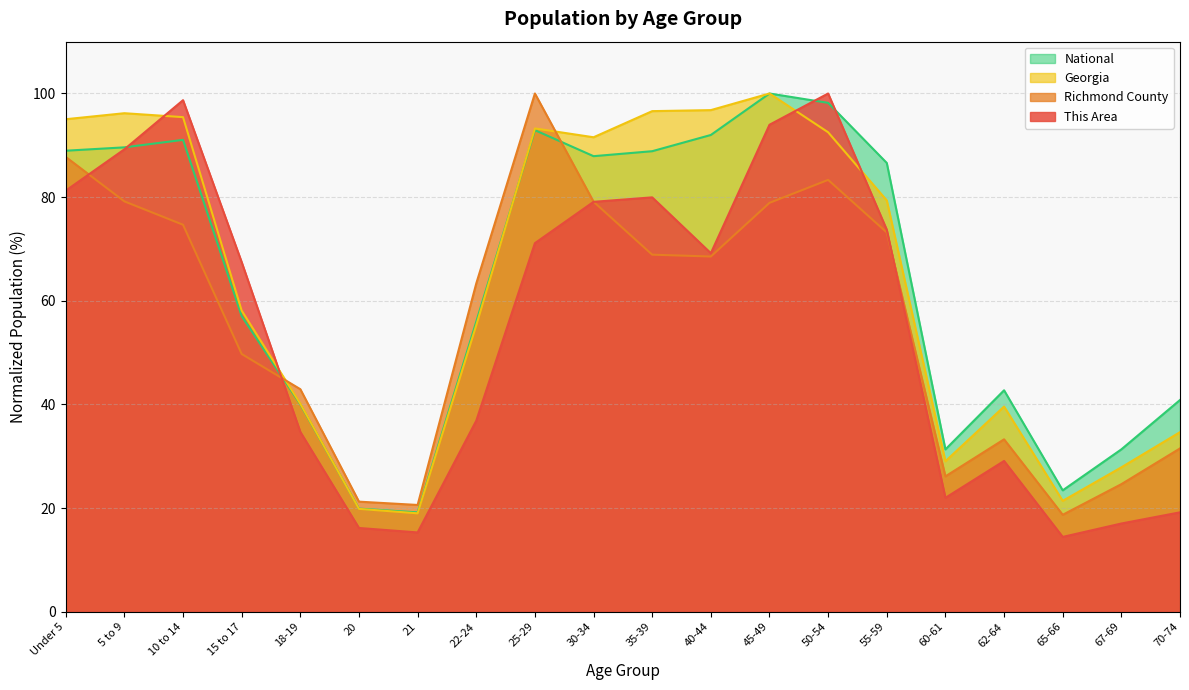

What is the sum of all Georgia values?

1281.7